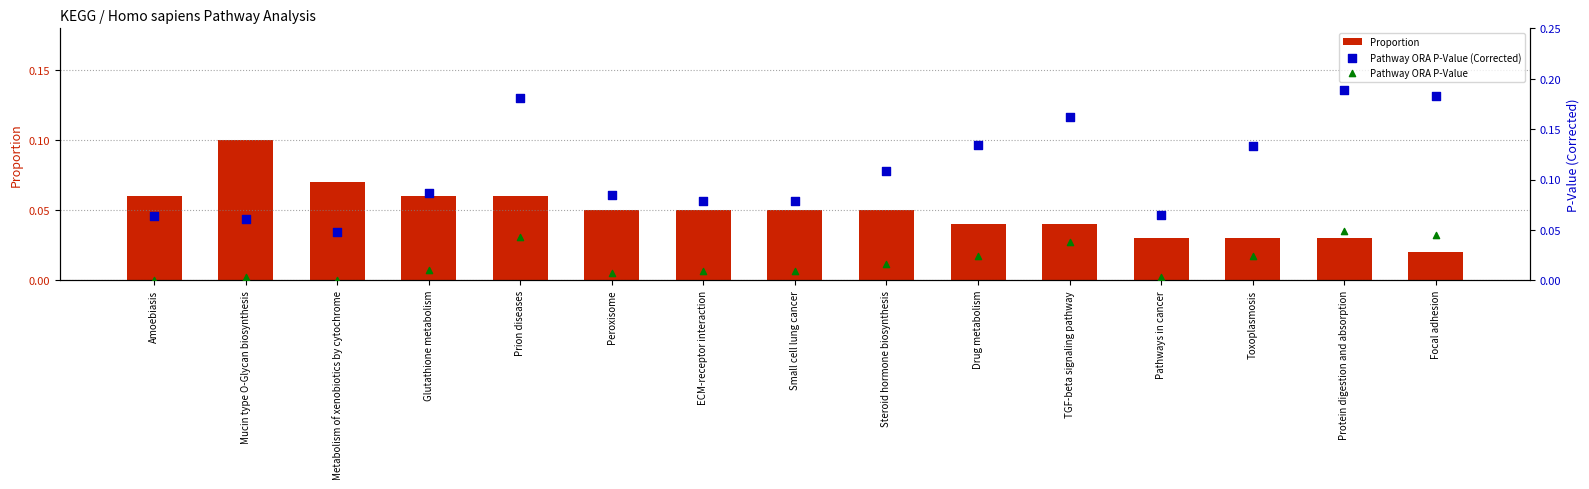

What are all the series names shown in the legend?

Proportion, Pathway ORA P-Value (Corrected), Pathway ORA P-Value